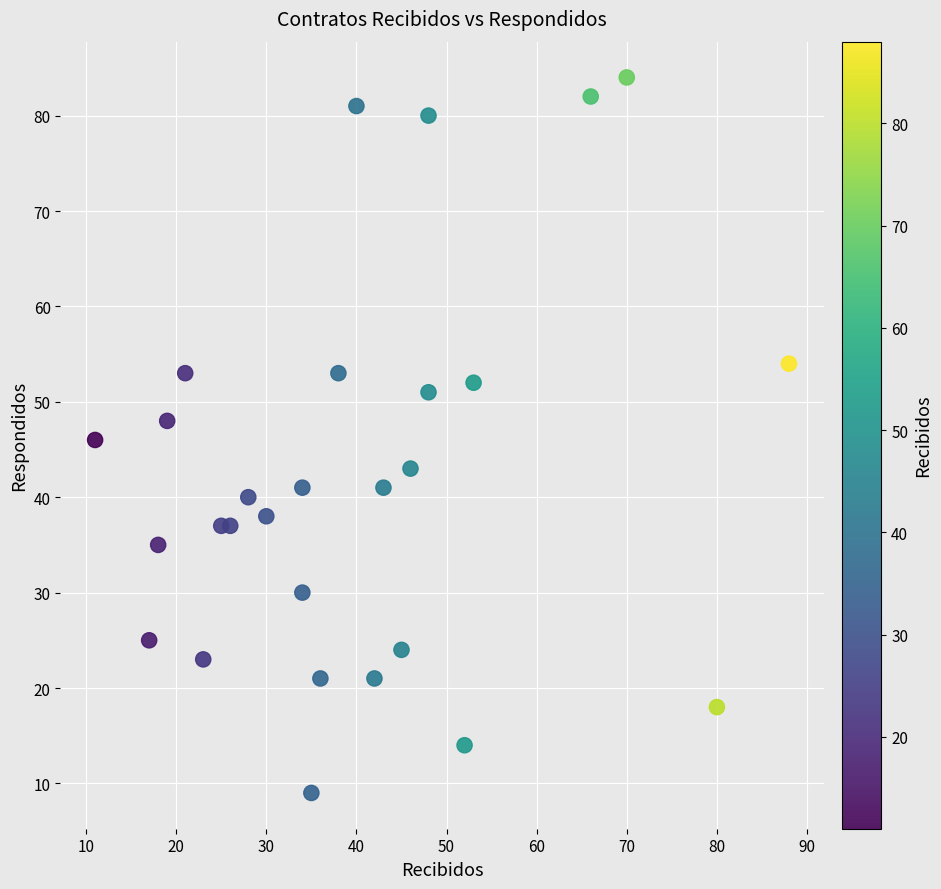

What is the range of Y values (max minus min)?

75